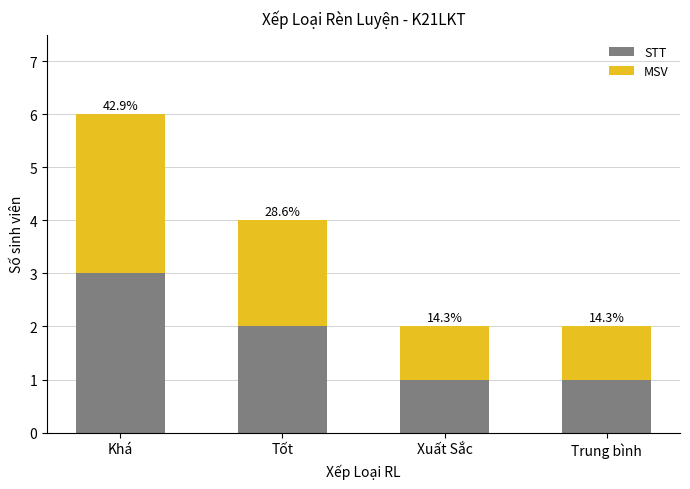

At which category is the sum across all series the highest?

Khá